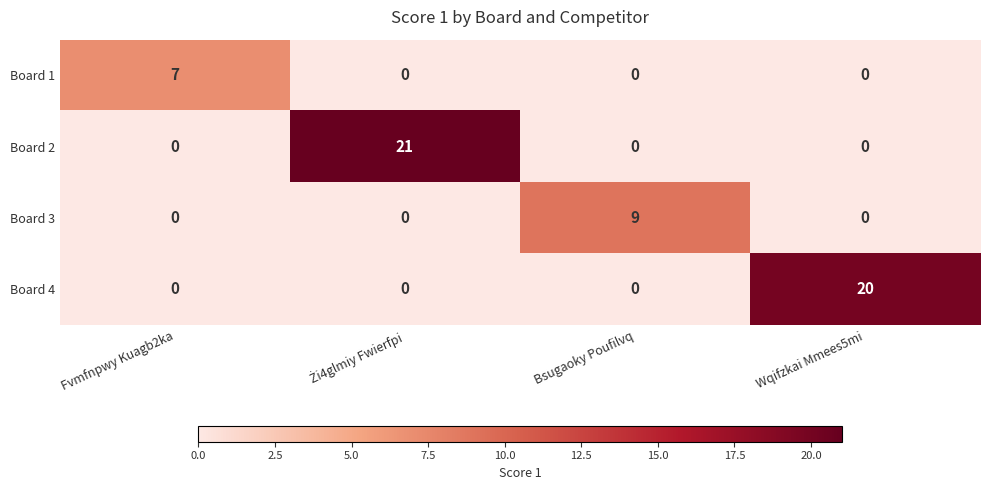

The value of Board 4 at Wqifzkai Mmees5mi is 31. True or false?

False